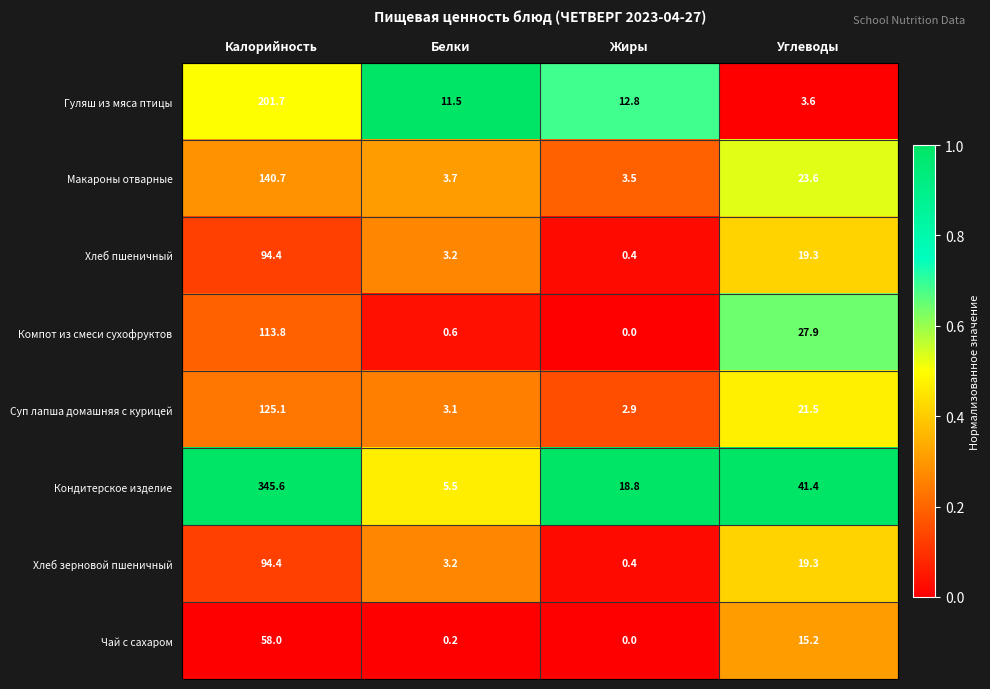

Is it true that Гуляш из мяса птицы equals 6.3 at Углеводы?

False